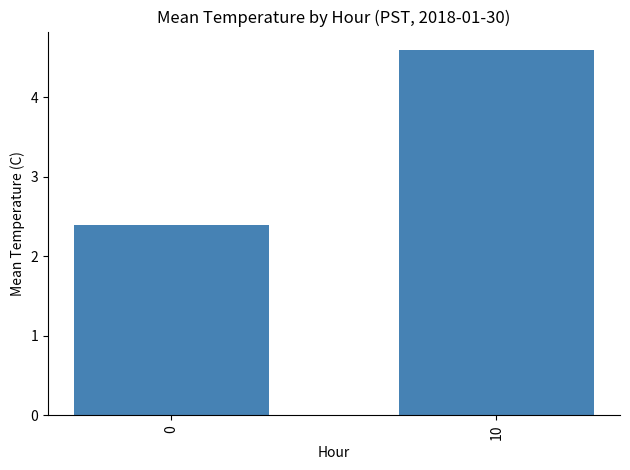

List the labels in order of value, smallest first.

0, 10